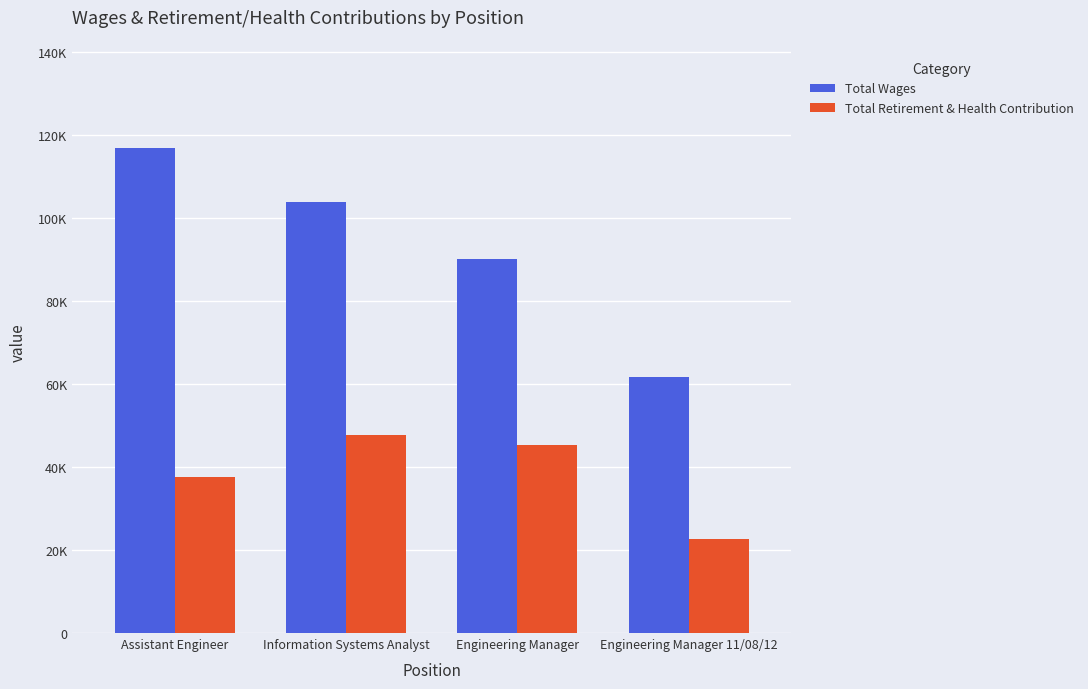

What are all the series names shown in the legend?

Total Wages, Total Retirement & Health Contribution